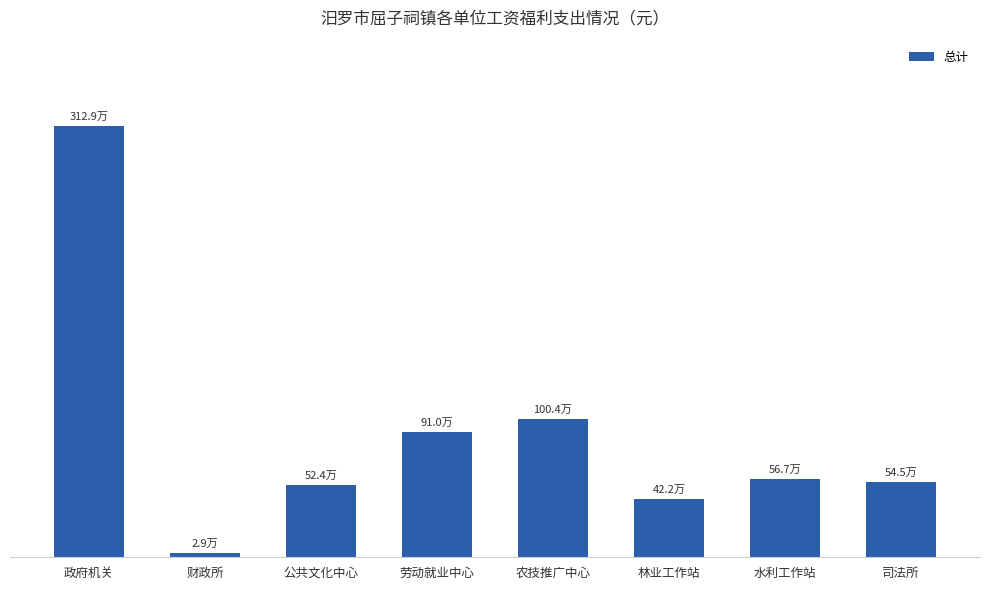

The chart shows a value of 244496.7 at 公共文化中心. True or false?

False